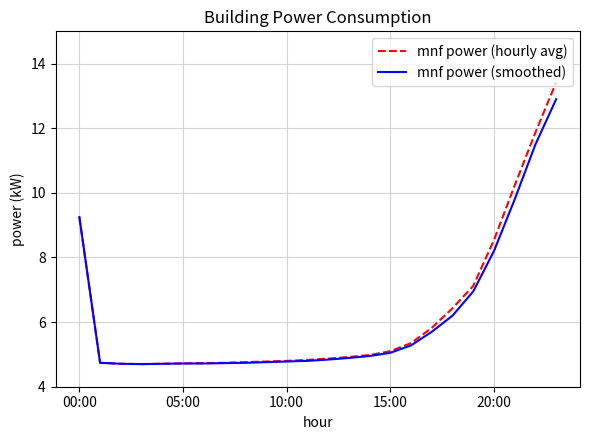

What is the maximum value for mnf power (smoothed)?

12.9